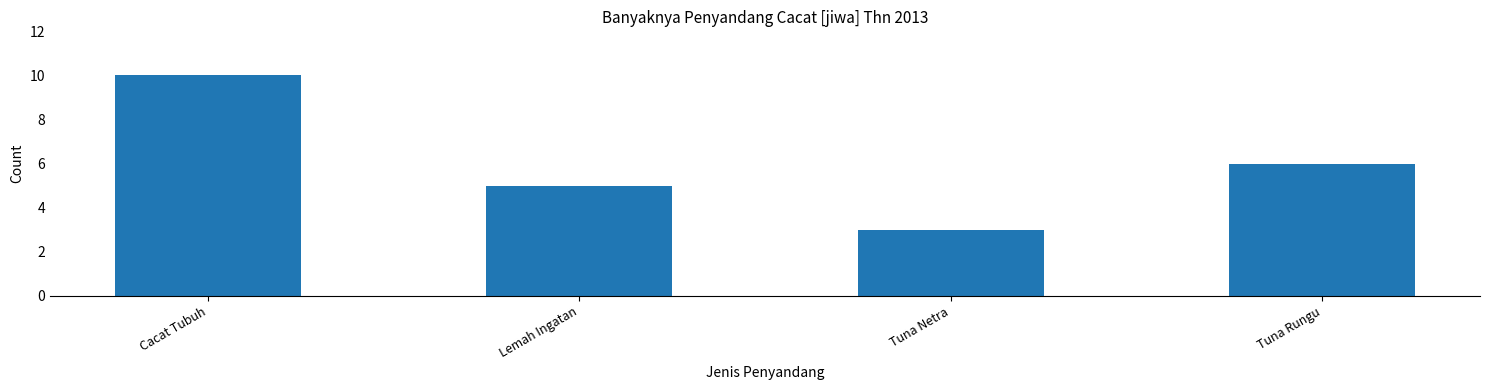

How many bars are there in total?

4